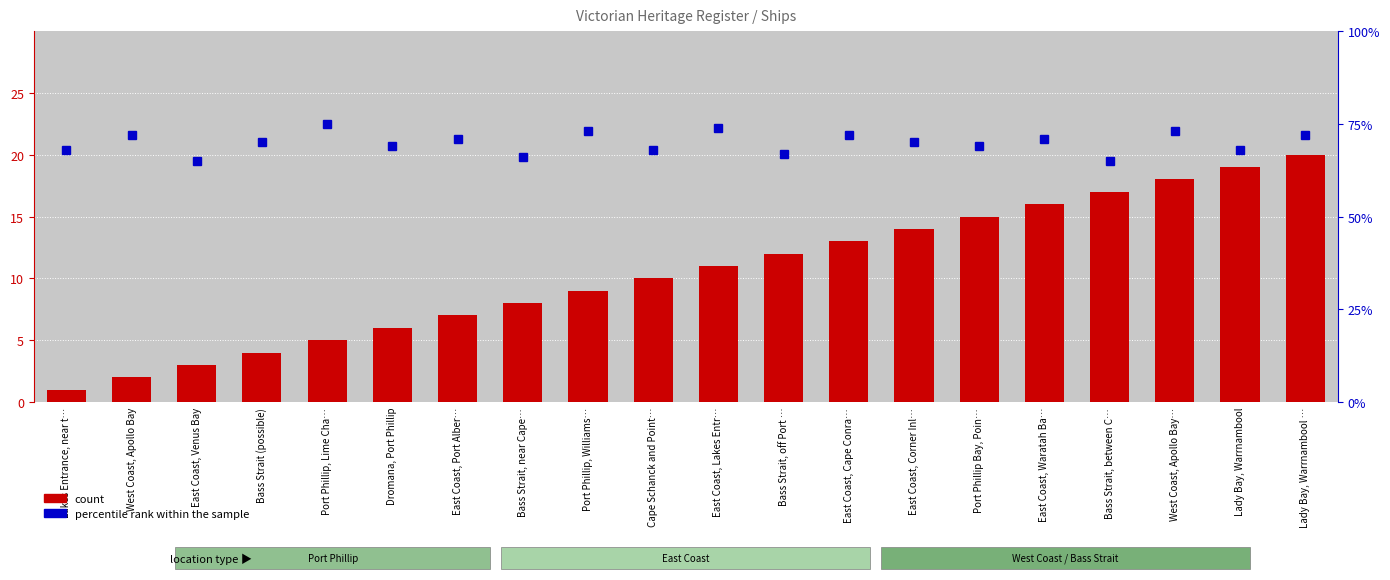

Reading left to right, transcribe all the data shown in this chart.

count: Lakes Entrance, near t…=1	West Coast, Apollo Bay=2	East Coast, Venus Bay=3	Bass Strait (possible)=4	Port Phillip, Lime Cha…=5	Dromana, Port Phillip=6	East Coast, Port Alber…=7	Bass Strait, near Cape…=8	Port Phillip, Williams…=9	Cape Schanck and Point…=10	East Coast, Lakes Entr…=11	Bass Strait, off Port …=12	East Coast, Cape Conra…=13	East Coast, Corner Inl…=14	Port Phillip Bay, Poin…=15	East Coast, Waratah Ba…=16	Bass Strait, between C…=17	West Coast, Apollo Bay…=18	Lady Bay, Warrnambool=19	Lady Bay, Warrnambool …=20
percentile rank within the sample: Lakes Entrance, near t…=68	West Coast, Apollo Bay=72	East Coast, Venus Bay=65	Bass Strait (possible)=70	Port Phillip, Lime Cha…=75	Dromana, Port Phillip=69	East Coast, Port Alber…=71	Bass Strait, near Cape…=66	Port Phillip, Williams…=73	Cape Schanck and Point…=68	East Coast, Lakes Entr…=74	Bass Strait, off Port …=67	East Coast, Cape Conra…=72	East Coast, Corner Inl…=70	Port Phillip Bay, Poin…=69	East Coast, Waratah Ba…=71	Bass Strait, between C…=65	West Coast, Apollo Bay…=73	Lady Bay, Warrnambool=68	Lady Bay, Warrnambool …=72